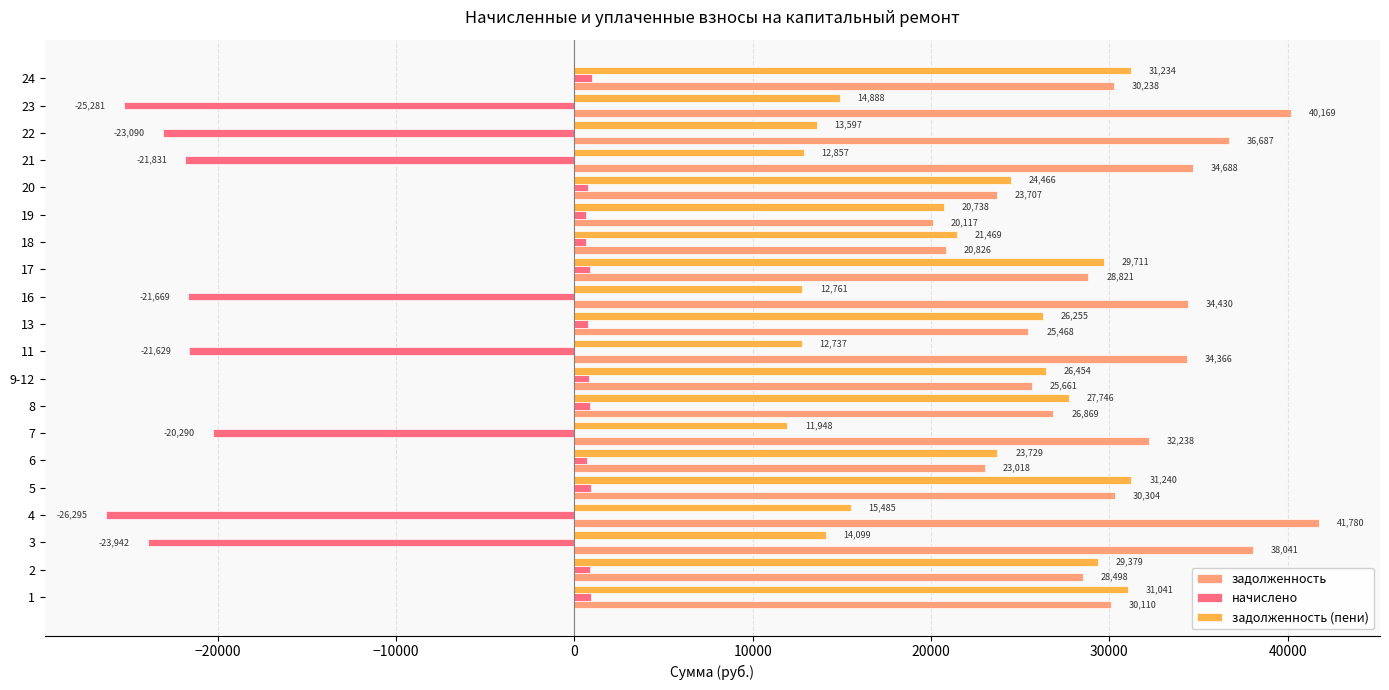

How many values in начислено are below zero?

8